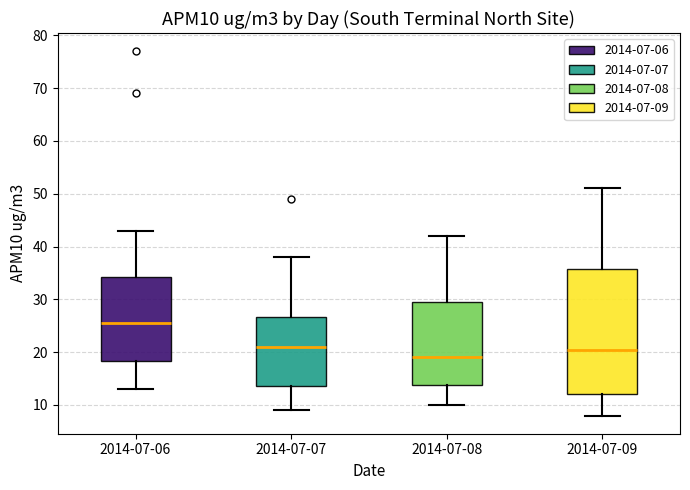

Where does the lower whisker of the box for 2014-07-08 end on the y-axis? The values are not printed on the chart, so give them approximately, as read against the axis.

10